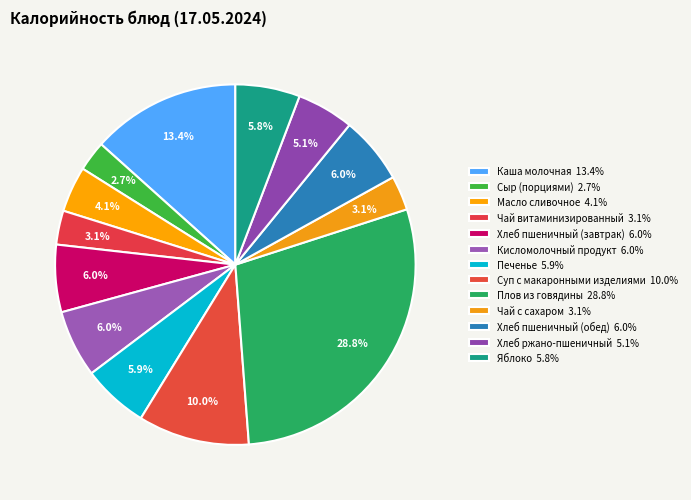

True or false: Суп с макаронными изделиями accounts for 10% of the total.

True